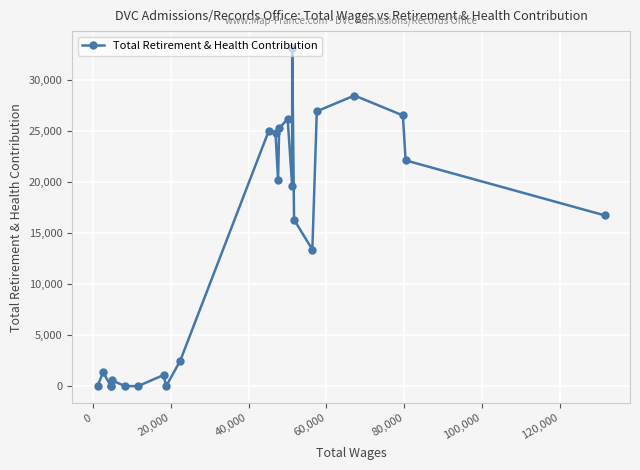

How many series are shown in this chart?

1